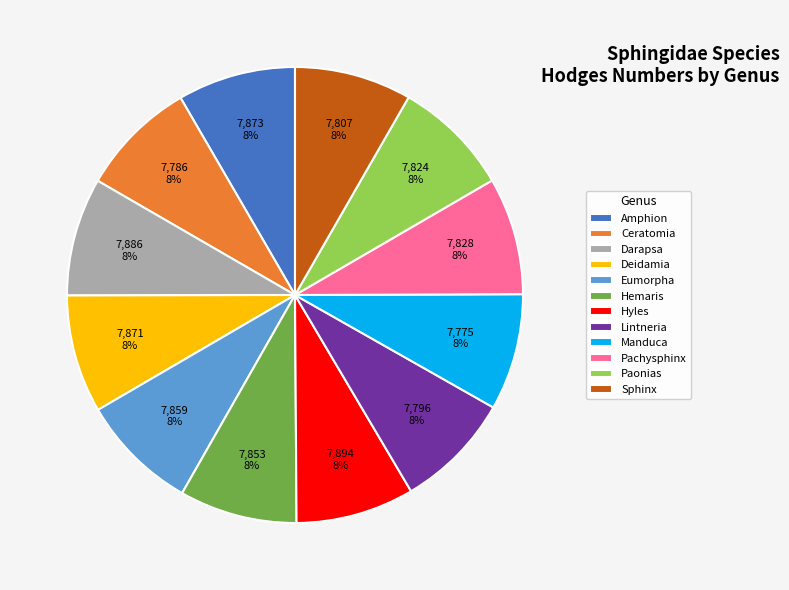

Combined, do Hyles and Pachysphinx account for over 50%?

No